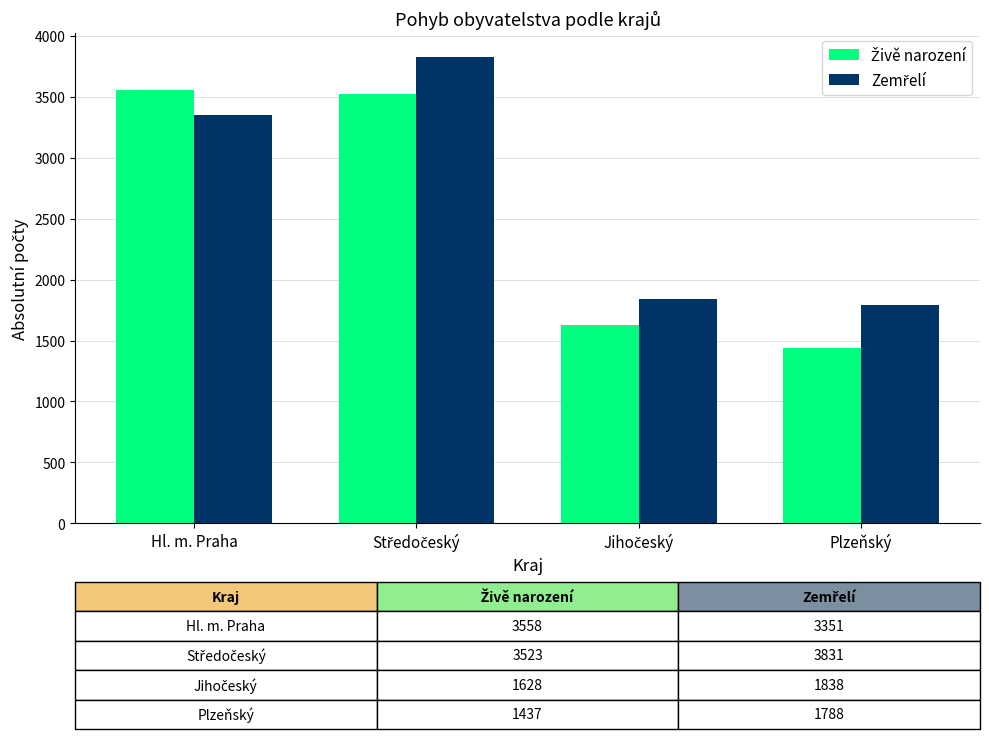

What is the minimum value shown in the chart?

1437